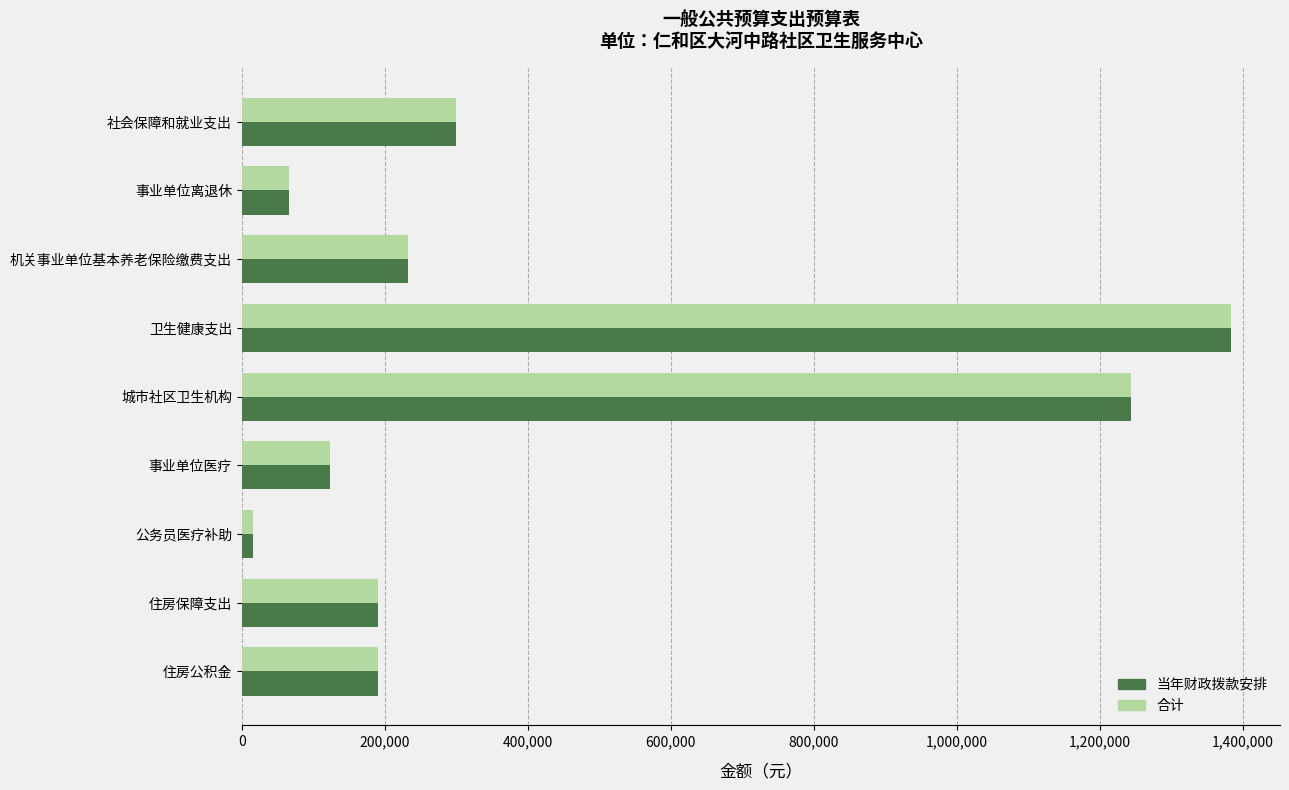

Which category has the highest value across all series?

卫生健康支出